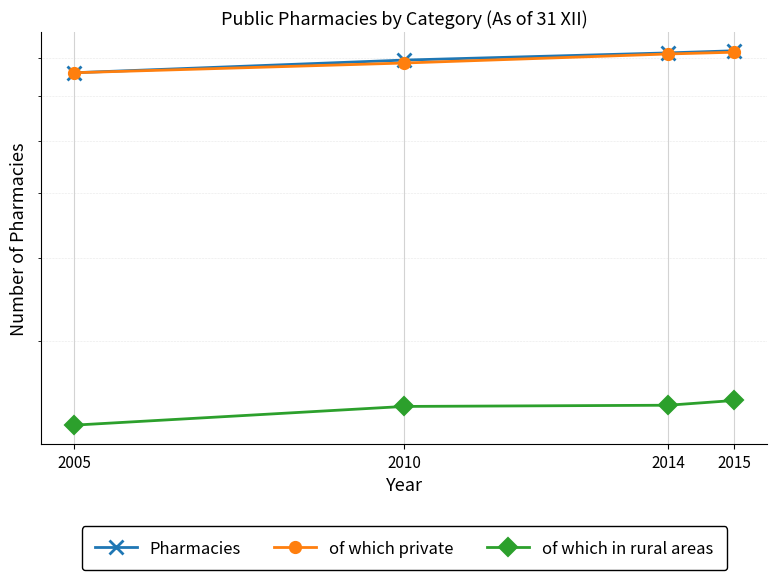

What is the value of the of which private point at the 2nd from the left?

785